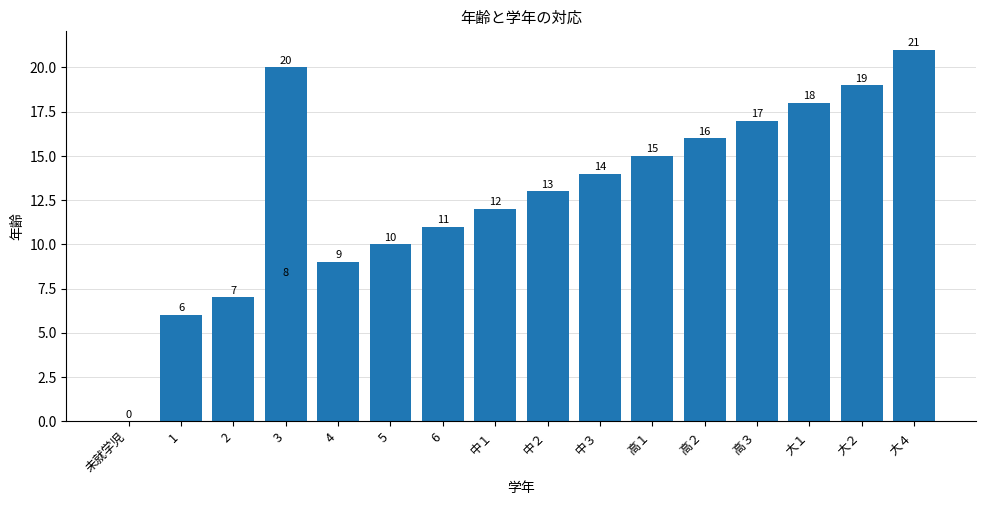

Is it true that the value at 3 is 2?

False